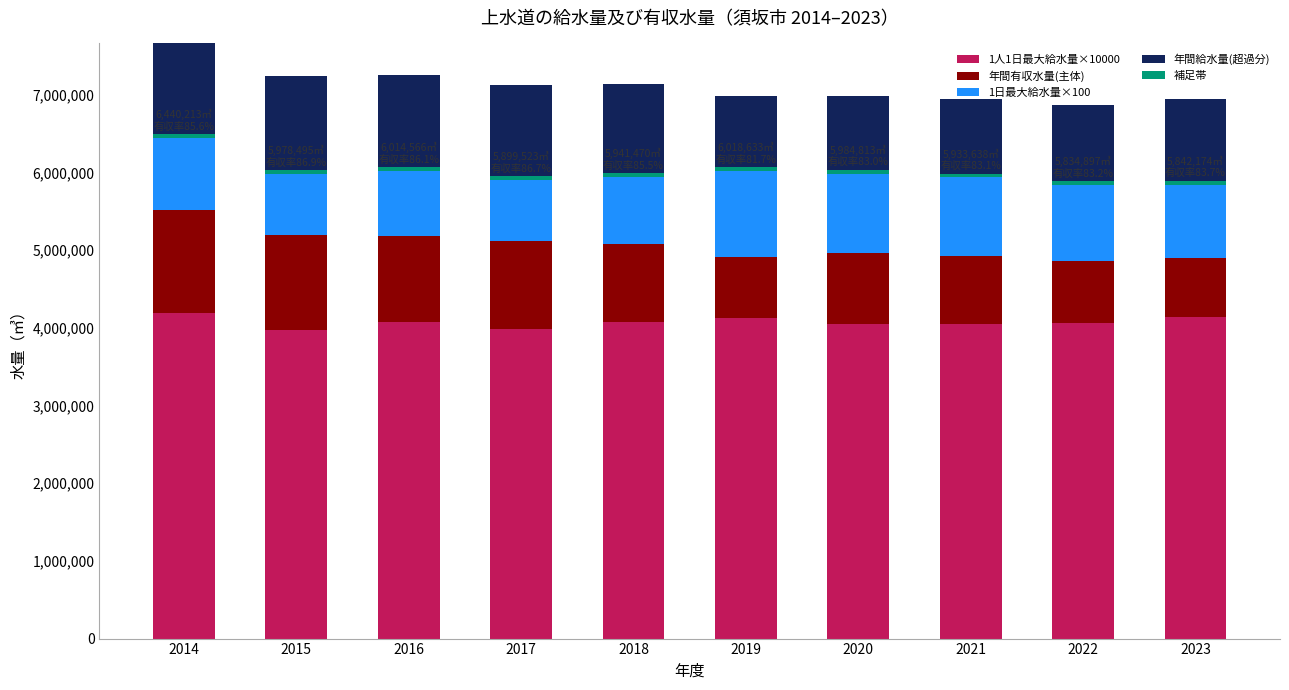

What is the approximate value of 補足帯 at 2018?

50000